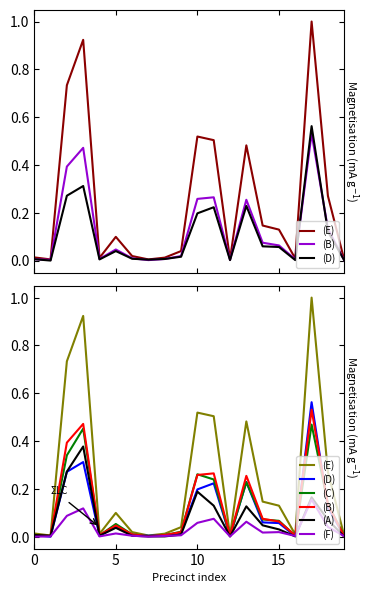

Rank the series by their maximum value, from lowest to highest.

(F), (A), (C), (B), (D), (E)